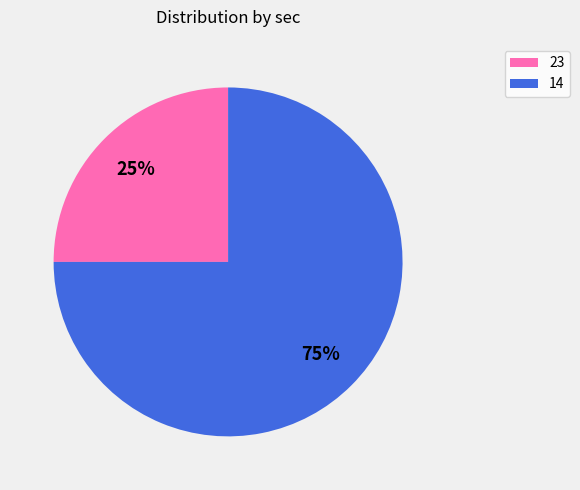

Which has a higher value, 23 or 14?

14